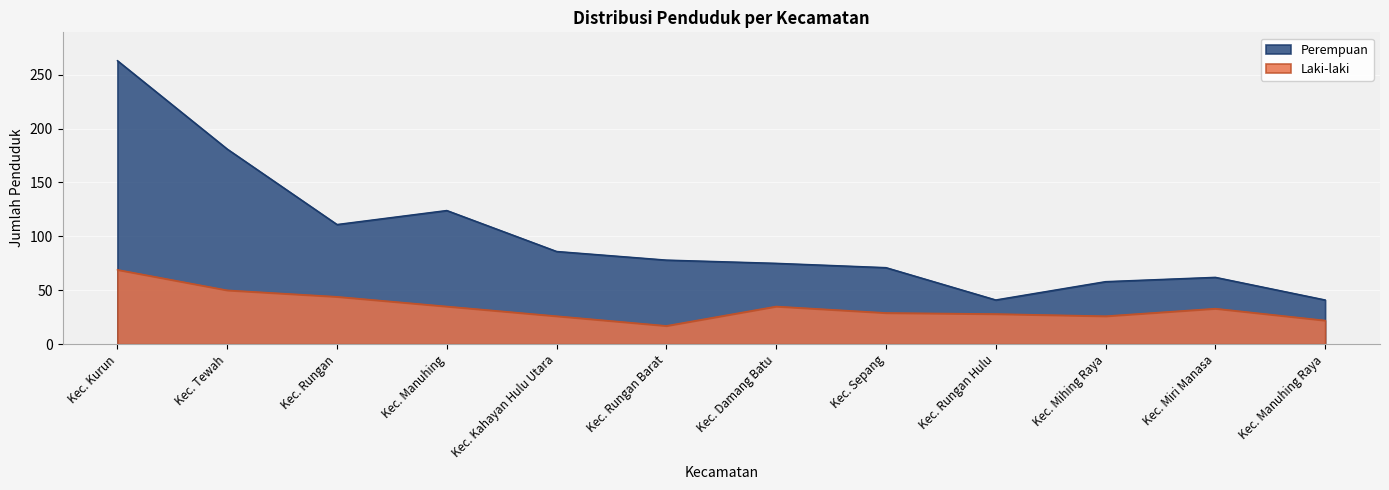

Reading left to right, transcribe all the data shown in this chart.

Laki-laki: Kec. Kurun=69	Kec. Tewah=50	Kec. Rungan=44	Kec. Manuhing=35	Kec. Kahayan Hulu Utara=26	Kec. Rungan Barat=17	Kec. Damang Batu=35	Kec. Sepang=29	Kec. Rungan Hulu=28	Kec. Mihing Raya=26	Kec. Miri Manasa=33	Kec. Manuhing Raya=22
Perempuan: Kec. Kurun=263	Kec. Tewah=181	Kec. Rungan=111	Kec. Manuhing=124	Kec. Kahayan Hulu Utara=86	Kec. Rungan Barat=78	Kec. Damang Batu=75	Kec. Sepang=71	Kec. Rungan Hulu=41	Kec. Mihing Raya=58	Kec. Miri Manasa=62	Kec. Manuhing Raya=41